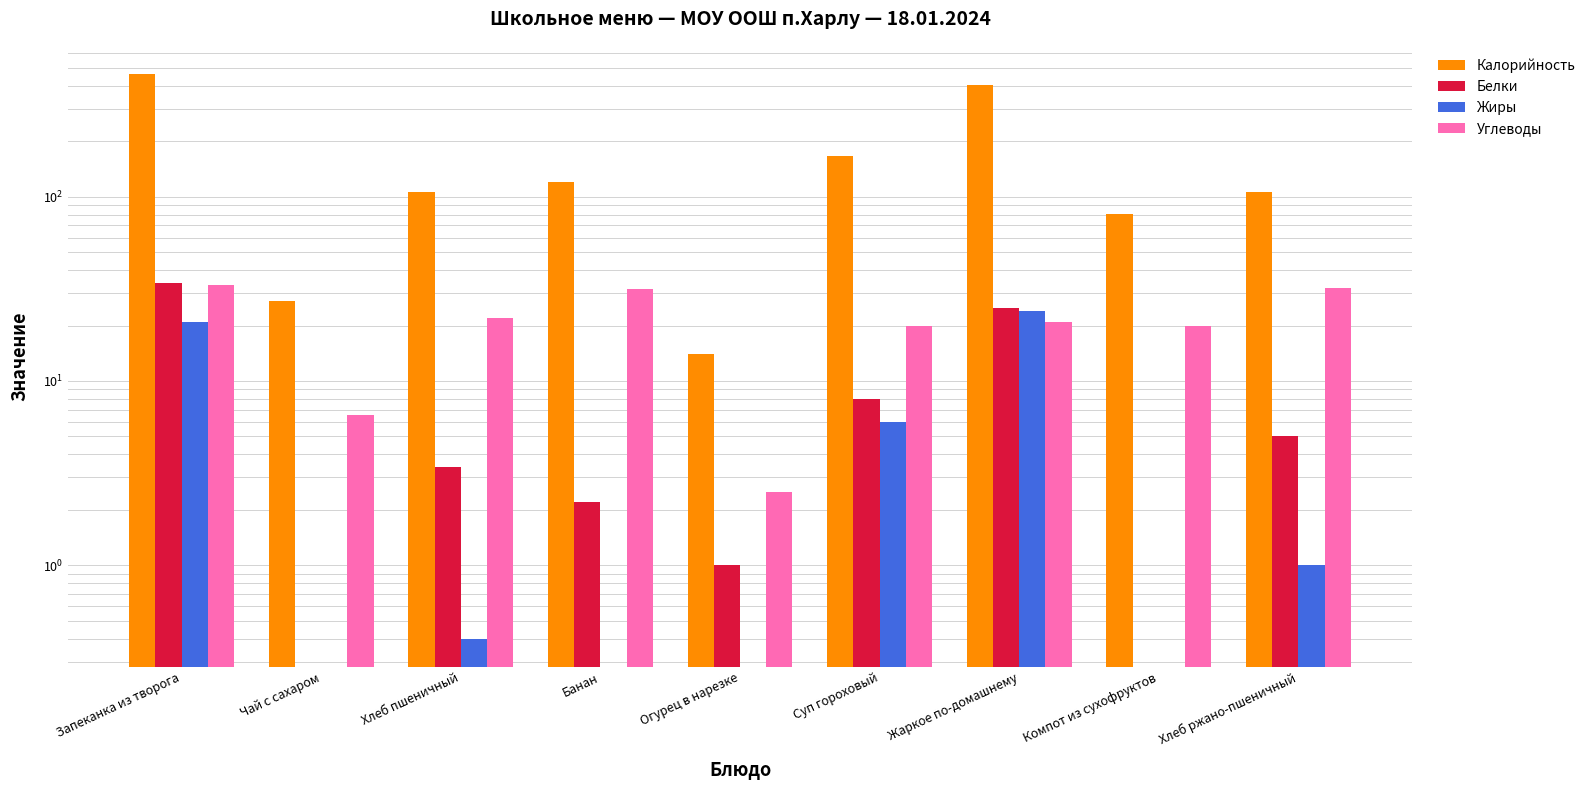

What is the difference between the Белки values at Банан and Суп гороховый?

5.8